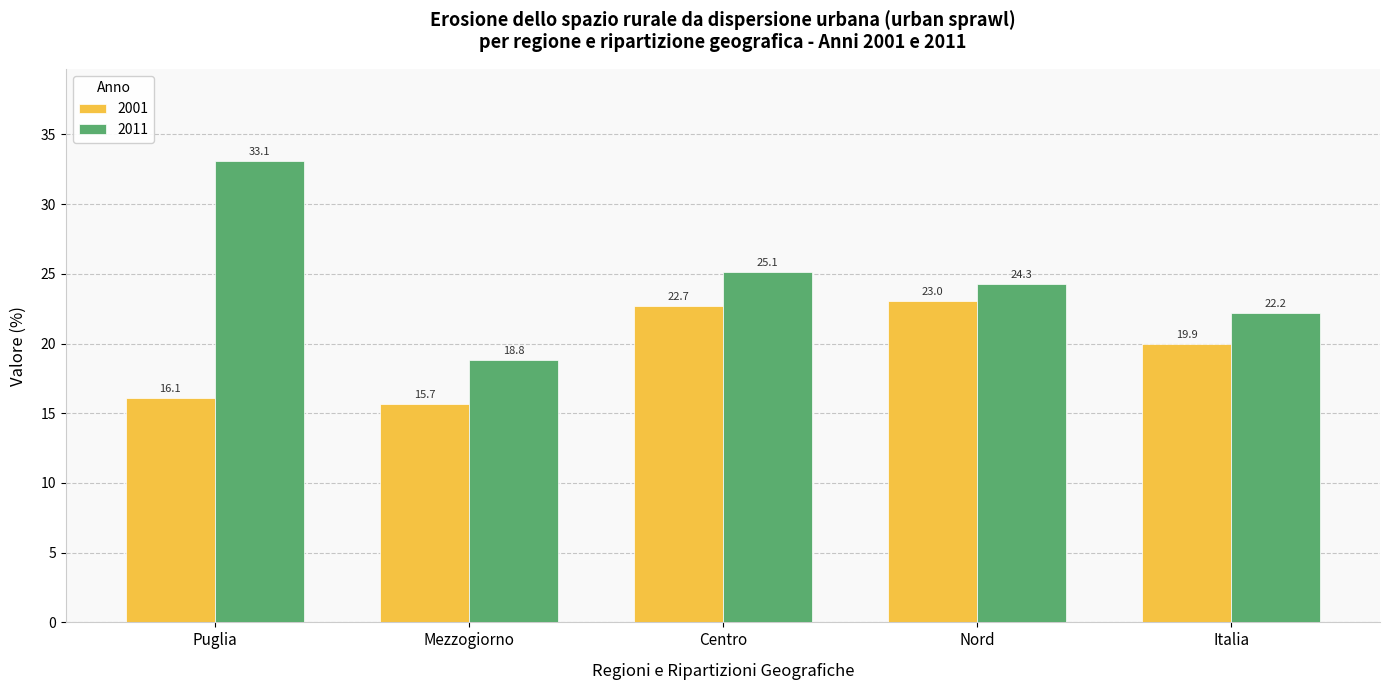

Count the number of data series in this chart.

2